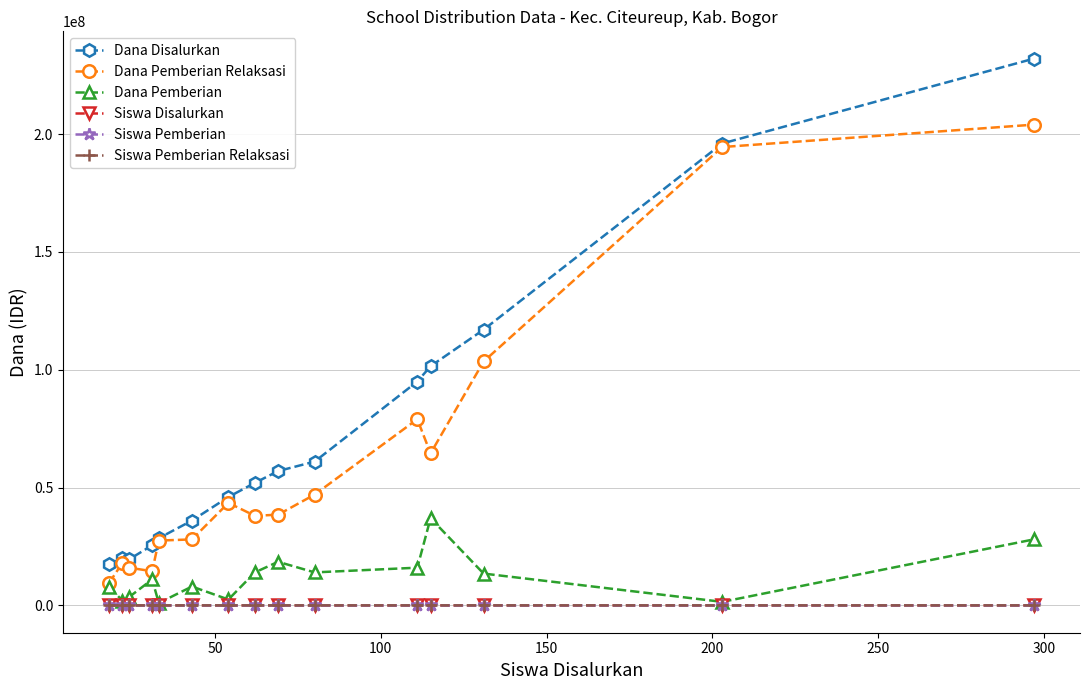

At how many categories does at least one series exceed 89396188?

5